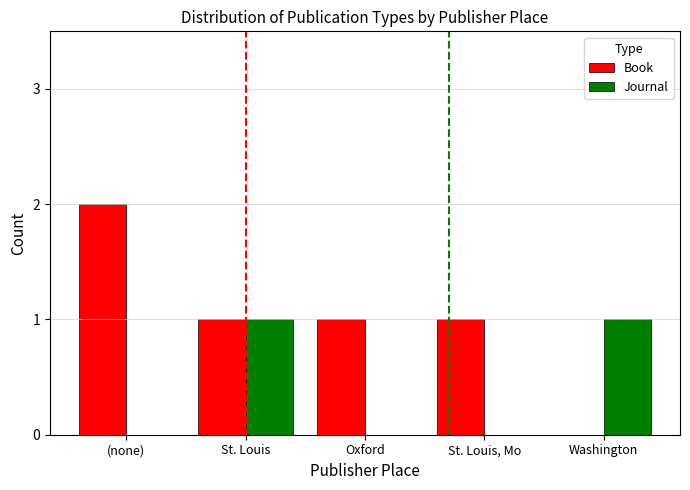

Is the value of Journal at Oxford greater than the value of Book at (none)?

No